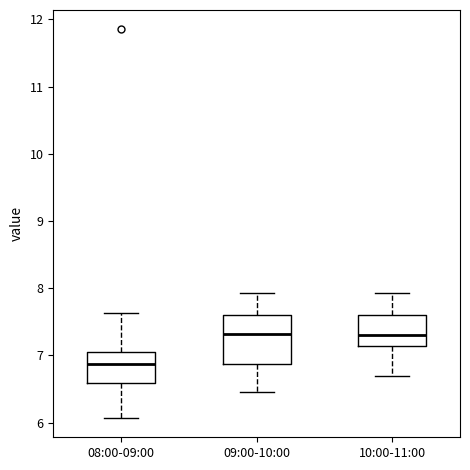

Where does the median line of the box for 08:00-09:00 sit on the y-axis? The values are not printed on the chart, so give them approximately, as read against the axis.

6.9